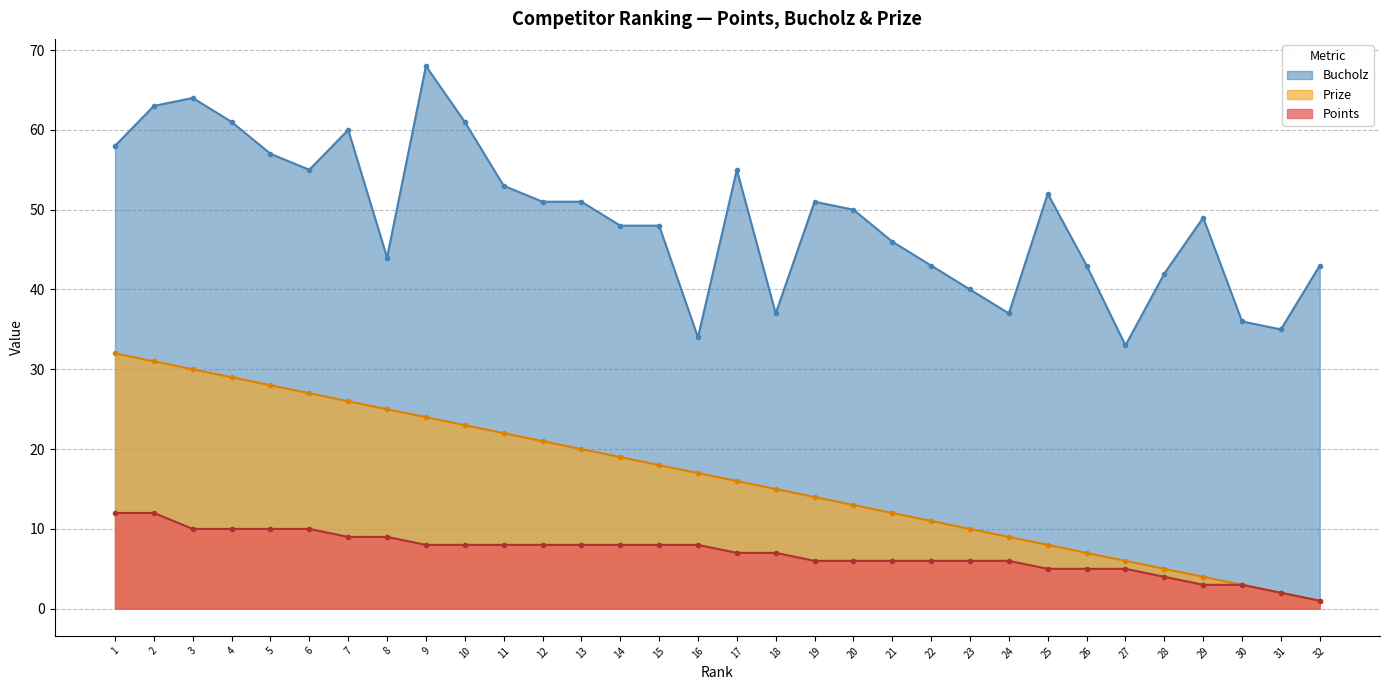

At which category is the sum across all series the highest?

2